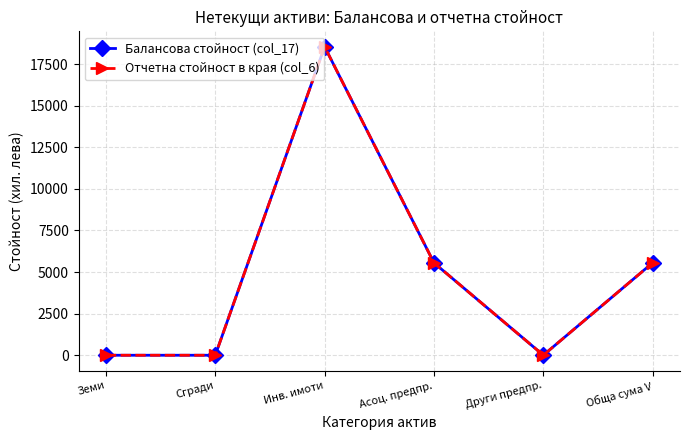

Which category has the highest value in the Отчетна стойност в края (col_6) series?

Инв. имоти